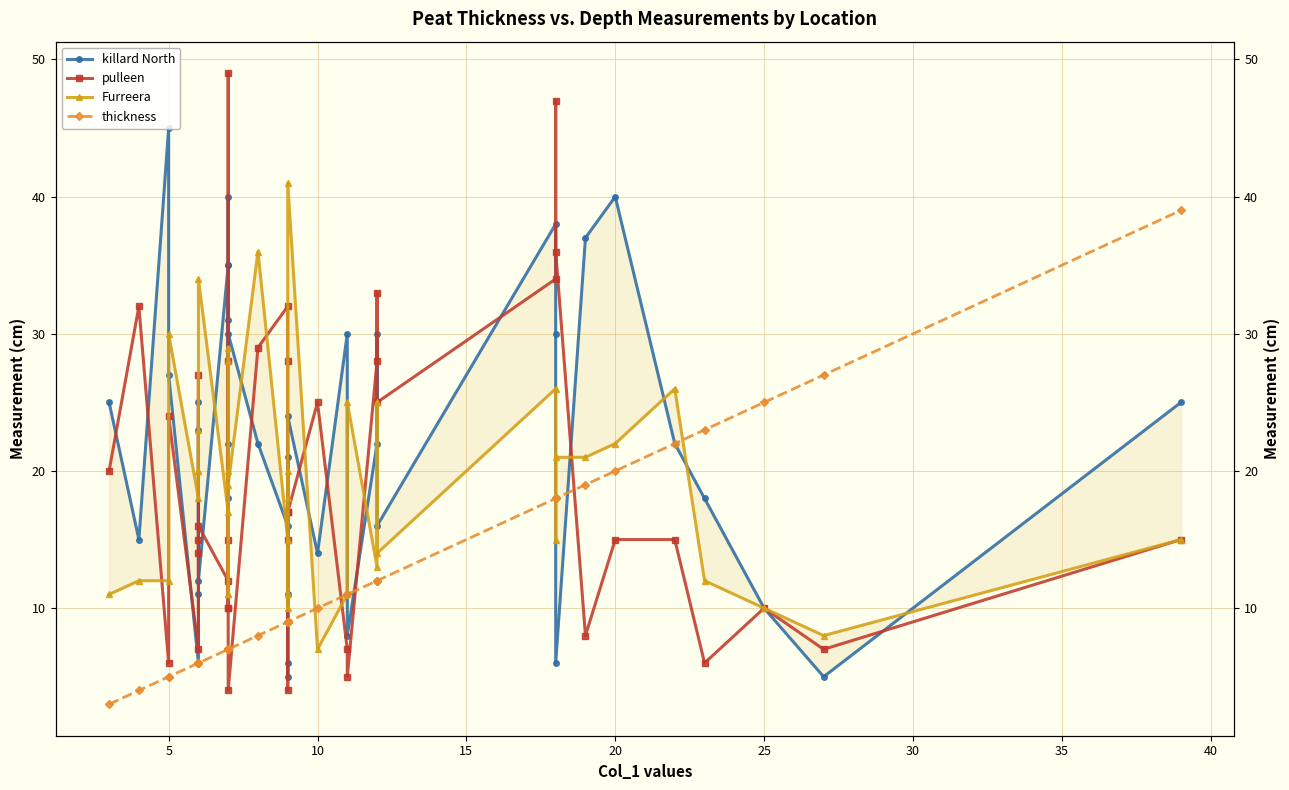

True or false: killard North has more than 0 points higher than both neighbors.

True